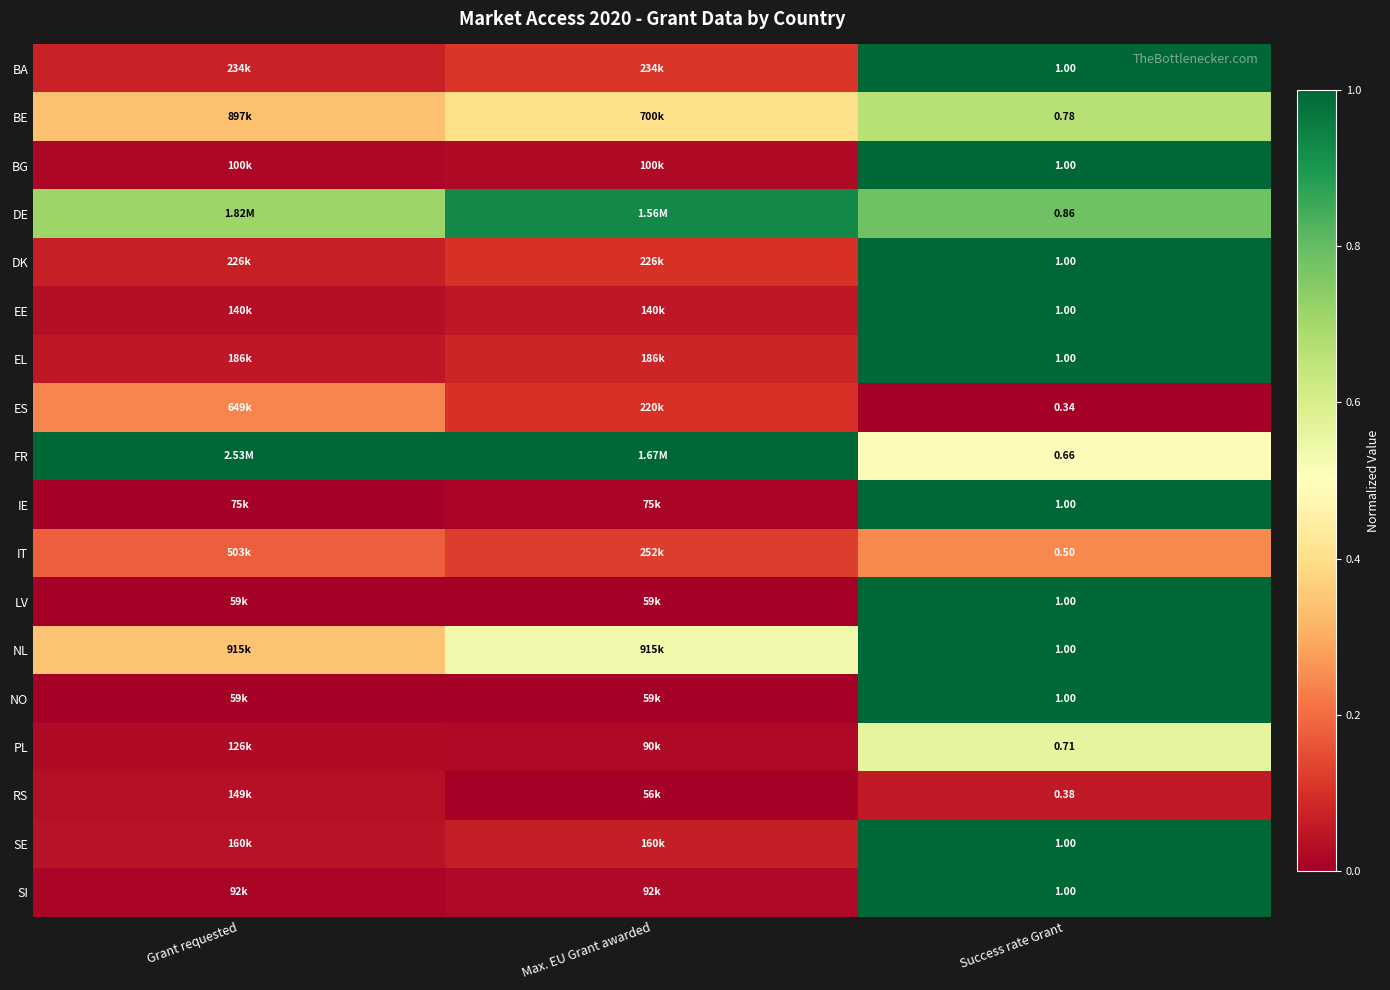

Rank the series at Success rate Grant from highest to lowest value.

BA, BG, DK, EE, EL, IE, LV, NL, NO, SE, SI, DE, BE, PL, FR, IT, RS, ES